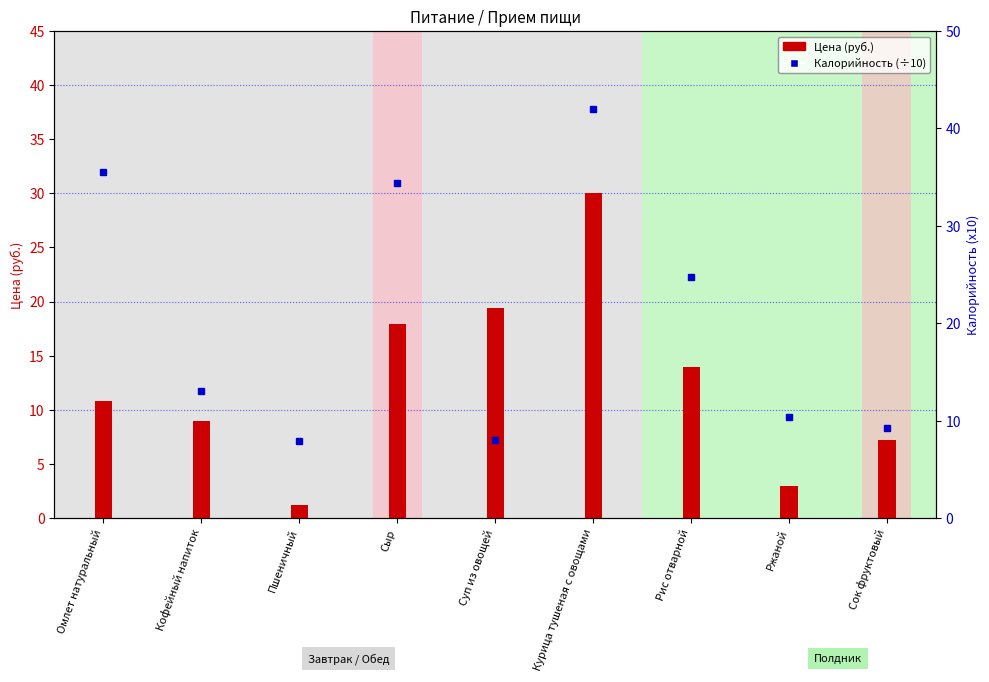

What is the sum of the Калорийность (÷10) values at Кофейный напиток and Ржаной?

23.4